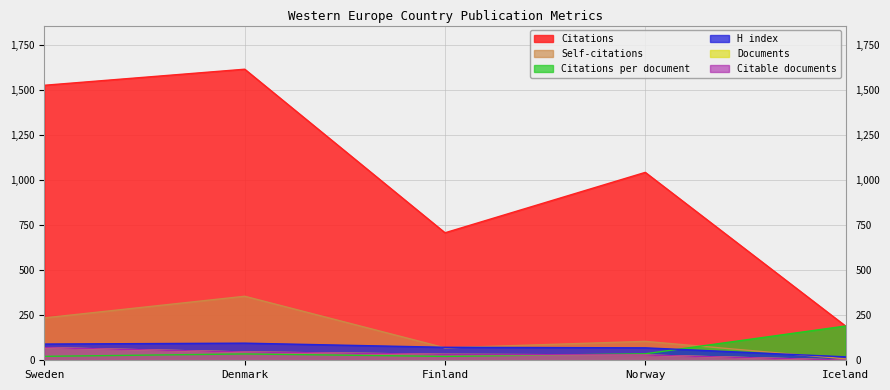

At which category is the sum across all series the highest?

Denmark